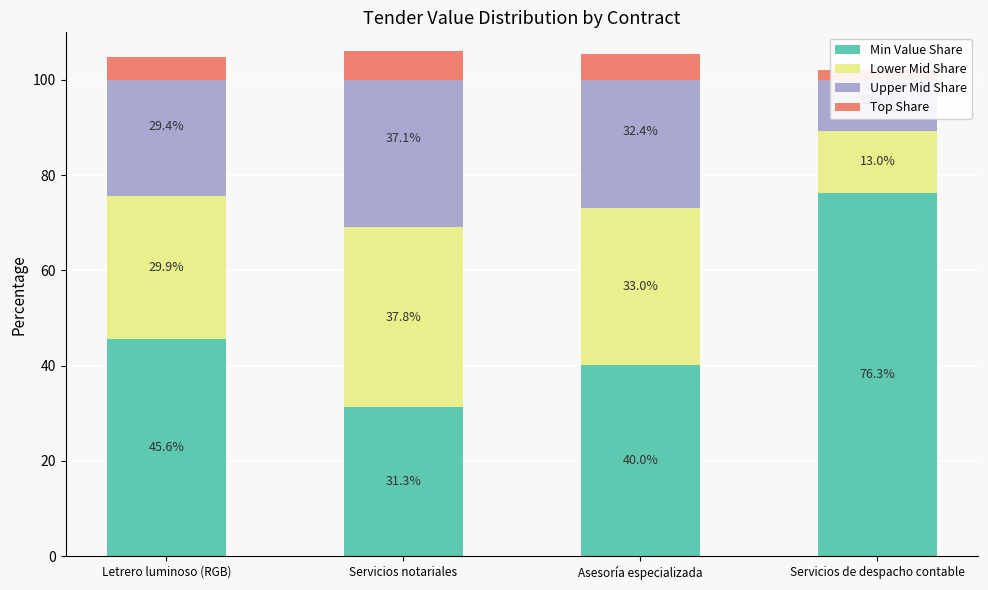

What is the difference between the maximum and minimum values in the Upper Mid Share series?

24.3